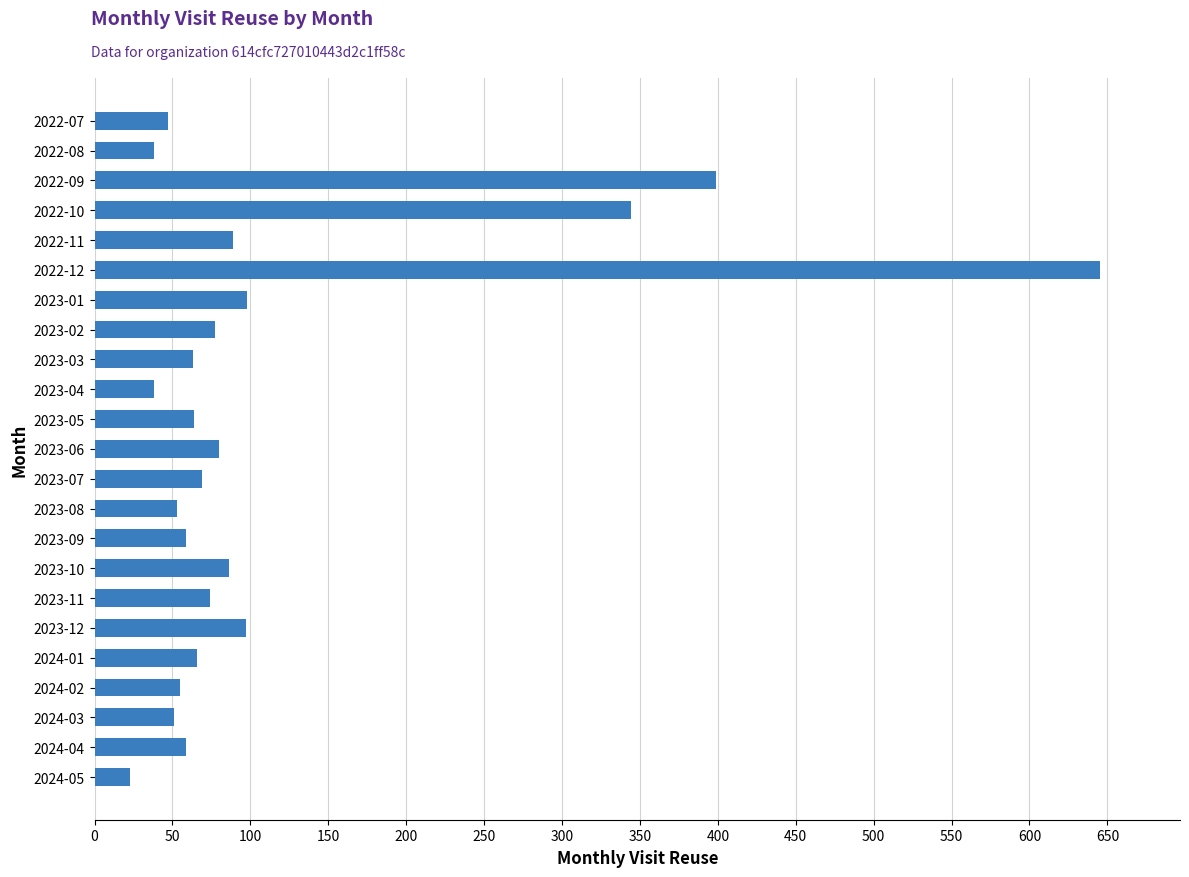

Is it true that the value at 2022-08 is 38?

True